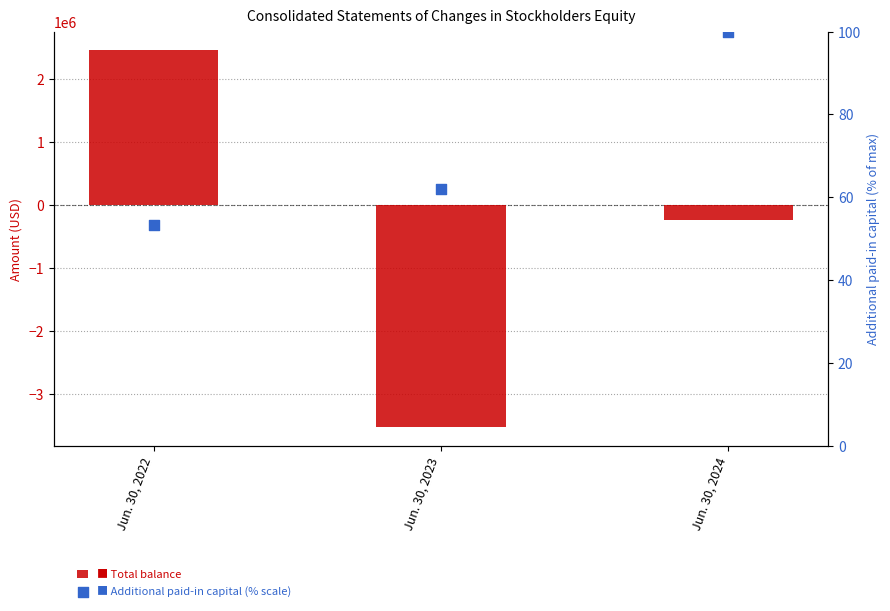

Which series has the largest total across all categories?

Additional paid-in capital